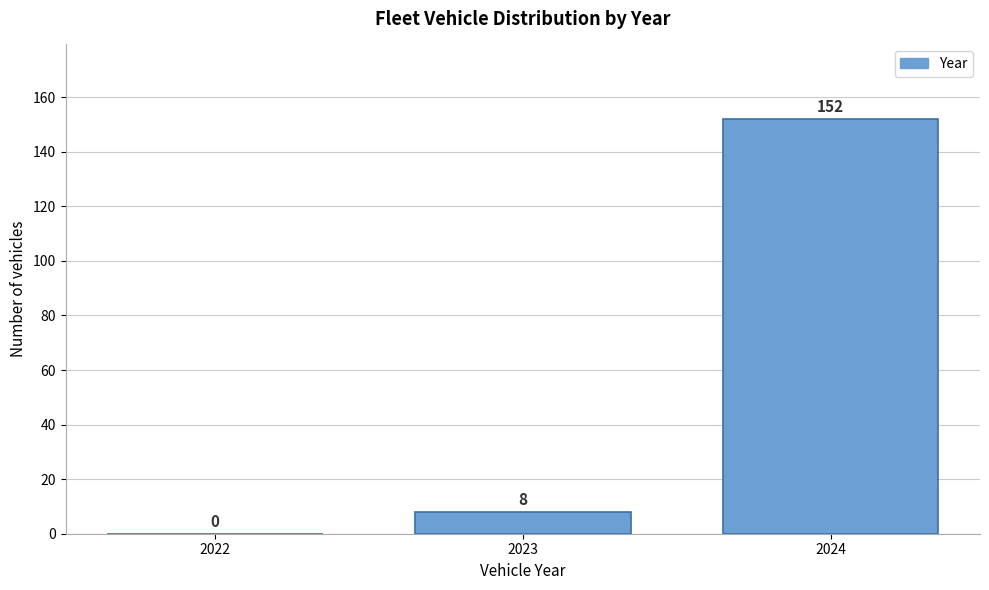

Reading left to right, transcribe all the data shown in this chart.

2022=0	2023=8	2024=152